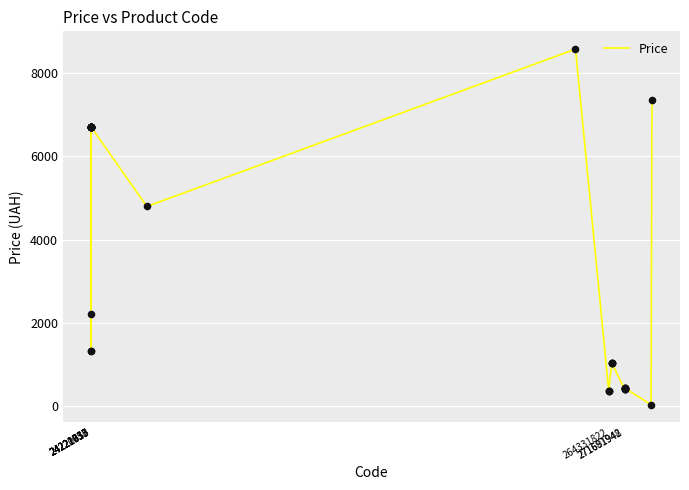

What is the greatest value displayed?

8581.1